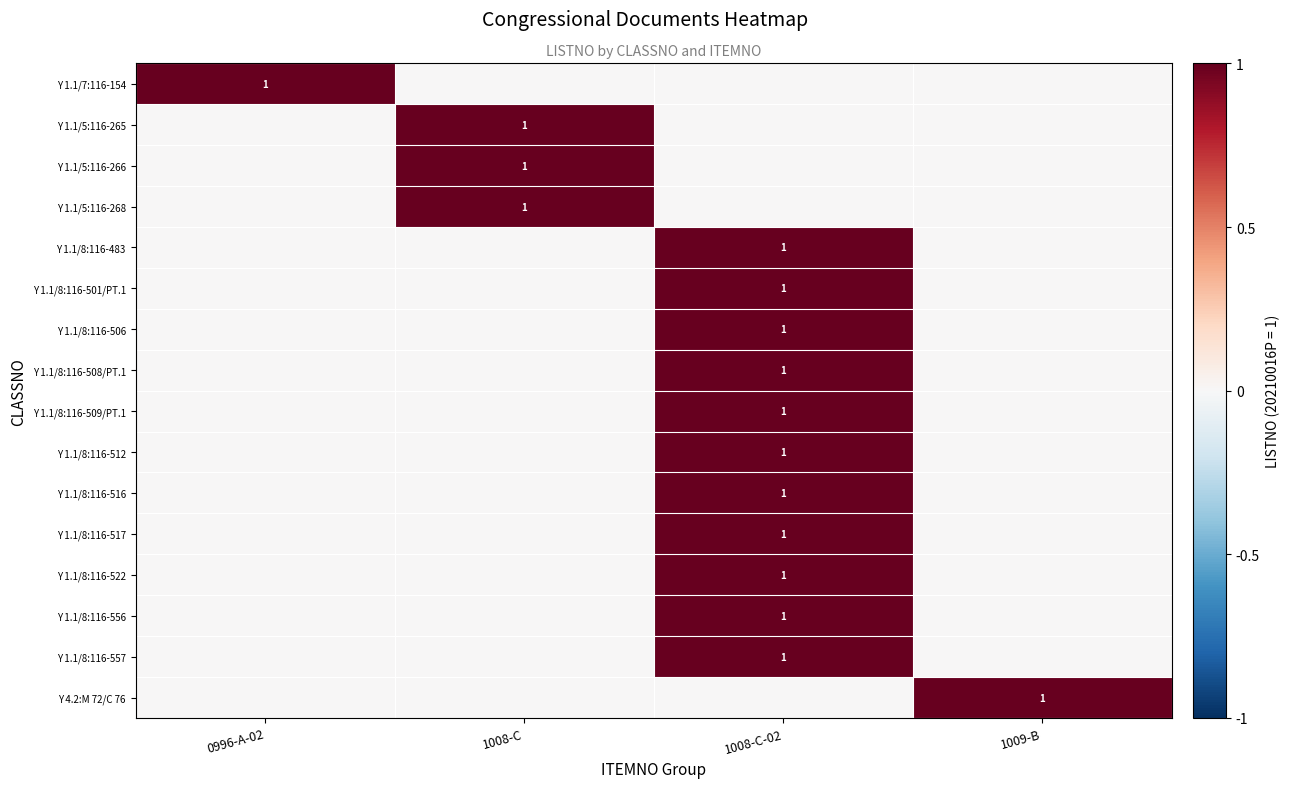

Between 1009-B and 1008-C-02, which is larger?

1009-B